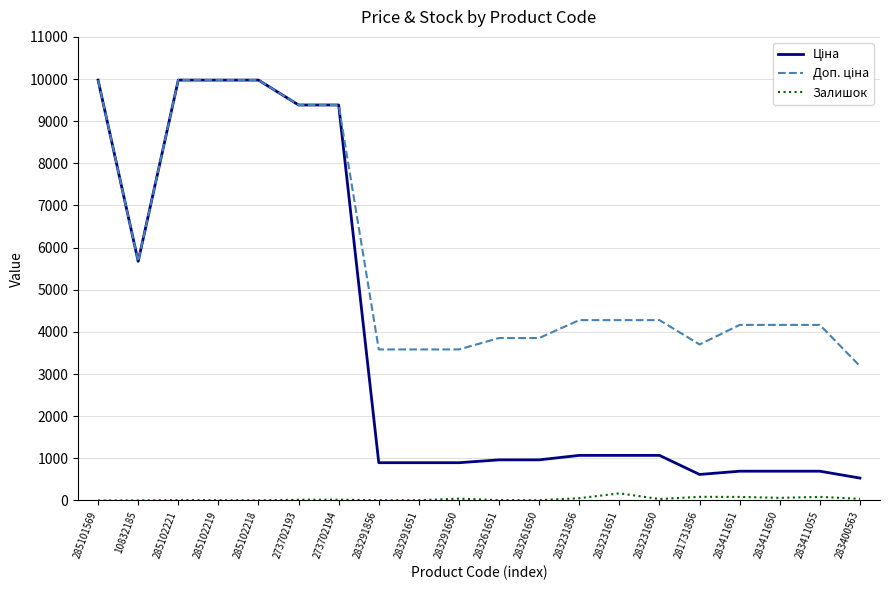

Reading left to right, list all the values displayed in this chart.

Ціна: 285101569=9975.0	10832185=5673.8	285102221=9975.0	285102219=9975.0	285102218=9975.0	273702193=9384.0	273702194=9384.0	283291856=895.9	283291651=895.9	283291650=895.9	283261651=963.5	283261650=963.5	283231856=1069.8	283231651=1069.8	283231650=1069.8	281731856=617.0	283411651=694.3	283411650=694.3	283411055=694.3	283400563=531.3
Доп. ціна: 285101569=9975.0	10832185=5673.8	285102221=9975.0	285102219=9975.0	285102218=9975.0	273702193=9384.0	273702194=9384.0	283291856=3583.6	283291651=3583.6	283291650=3583.6	283261651=3854.0	283261650=3854.0	283231856=4279.1	283231651=4279.1	283231650=4279.1	281731856=3701.9	283411651=4165.6	283411650=4165.6	283411055=4165.6	283400563=3187.6
Залишок: 285101569=0.0	10832185=1.0	285102221=8.0	285102219=7.0	285102218=3.0	273702193=17.0	273702194=18.0	283291856=7.0	283291651=6.0	283291650=43.0	283261651=8.0	283261650=6.0	283231856=54.0	283231651=169.0	283231650=34.0	281731856=86.0	283411651=84.0	283411650=62.0	283411055=84.0	283400563=39.0